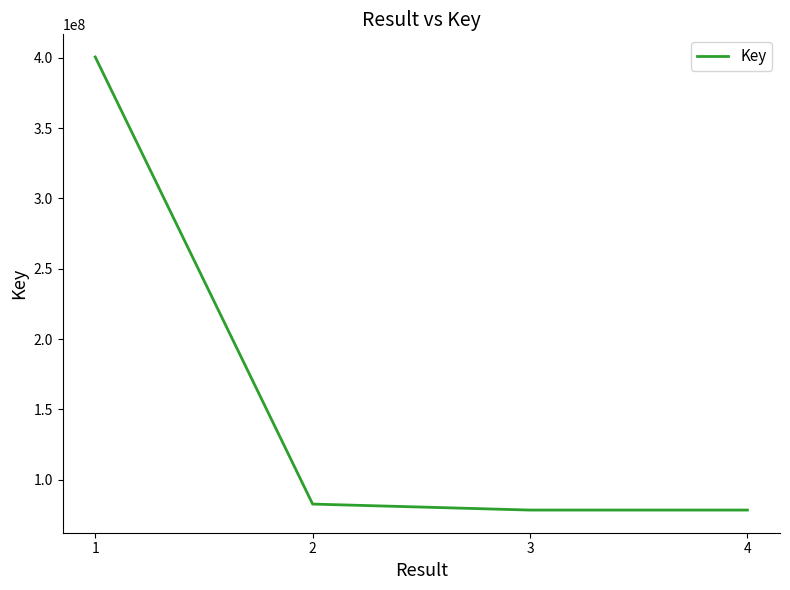

What is the change in value from 1 to 4?

-322021778